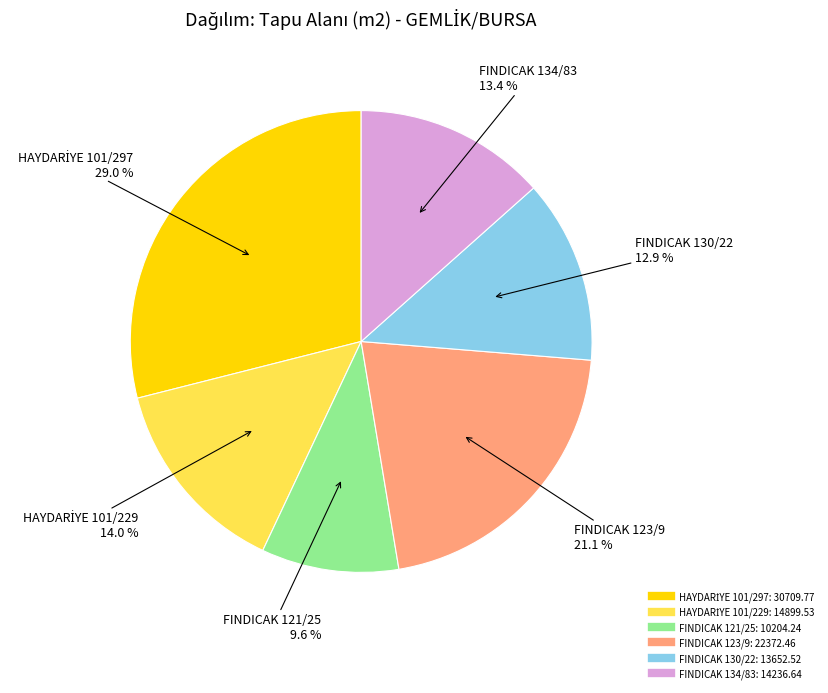

Is there a majority slice in this chart?

No